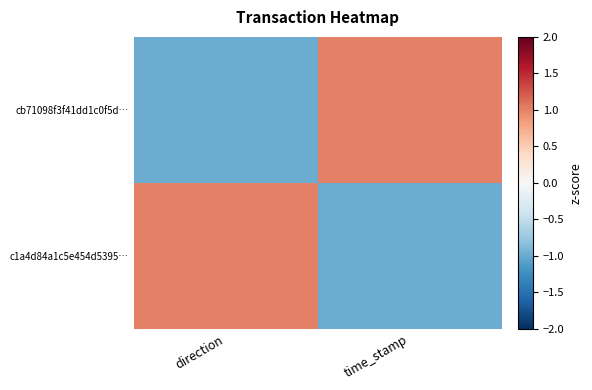

List the series in order of their peak value, highest first.

cb71098f3f41dd1c0f5d…, c1a4d84a1c5e454d5395…